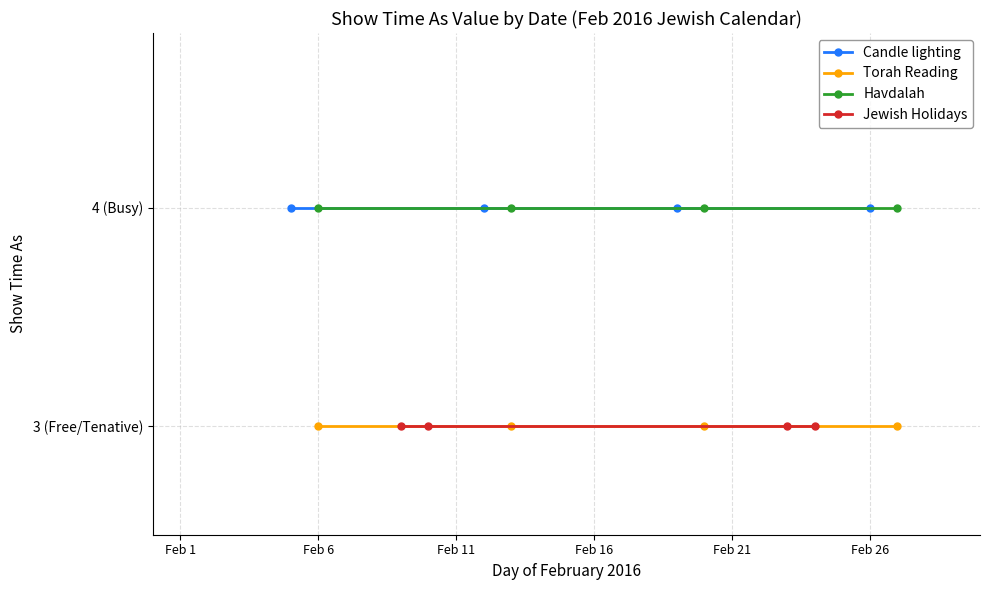

Is the value of Torah Reading at Feb 6 greater than the value of Jewish Holidays at Feb 6?

No